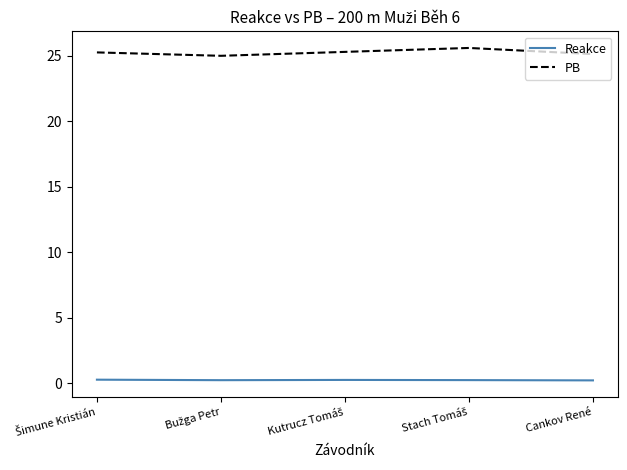

Which series has the largest total across all categories?

PB